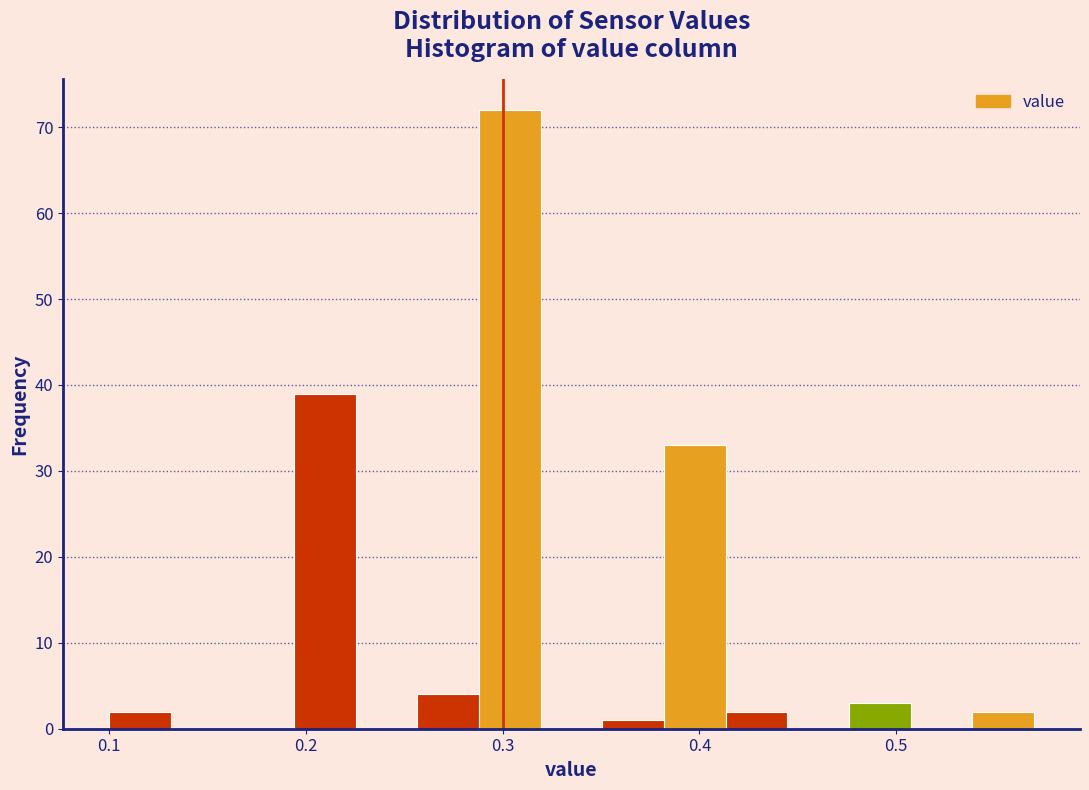

Around what value on the x-axis is the tallest bar? Give the approximate position of its centre, as read against the axis.

0.30